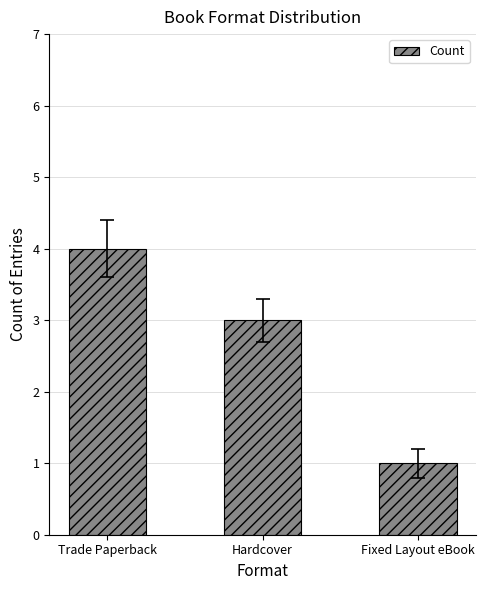

Rank the categories by value from highest to lowest.

Trade Paperback, Hardcover, Fixed Layout eBook